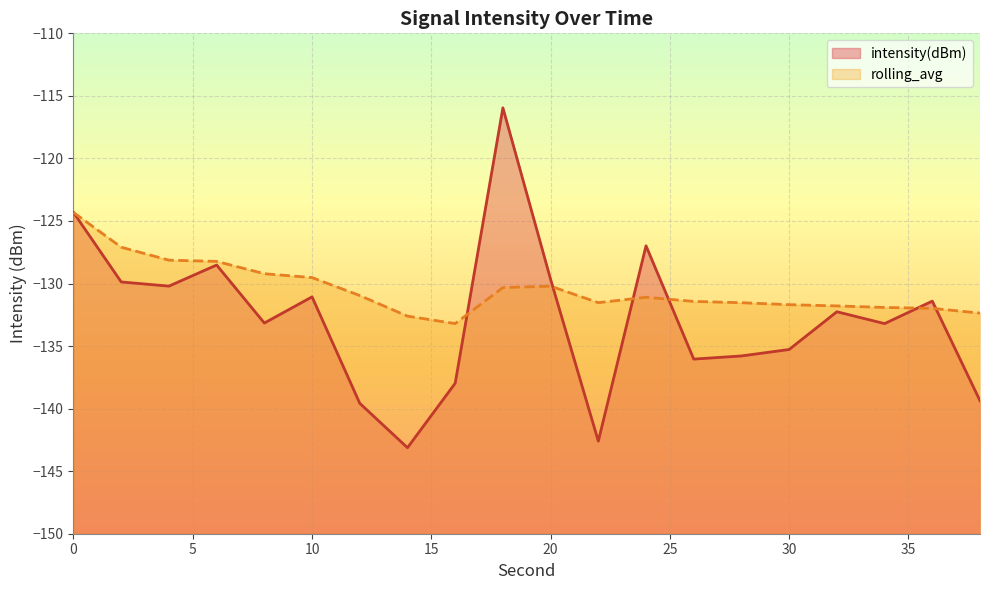

Which series ends up on top after the final intersection of intensity(dBm) and rolling_avg?

rolling_avg